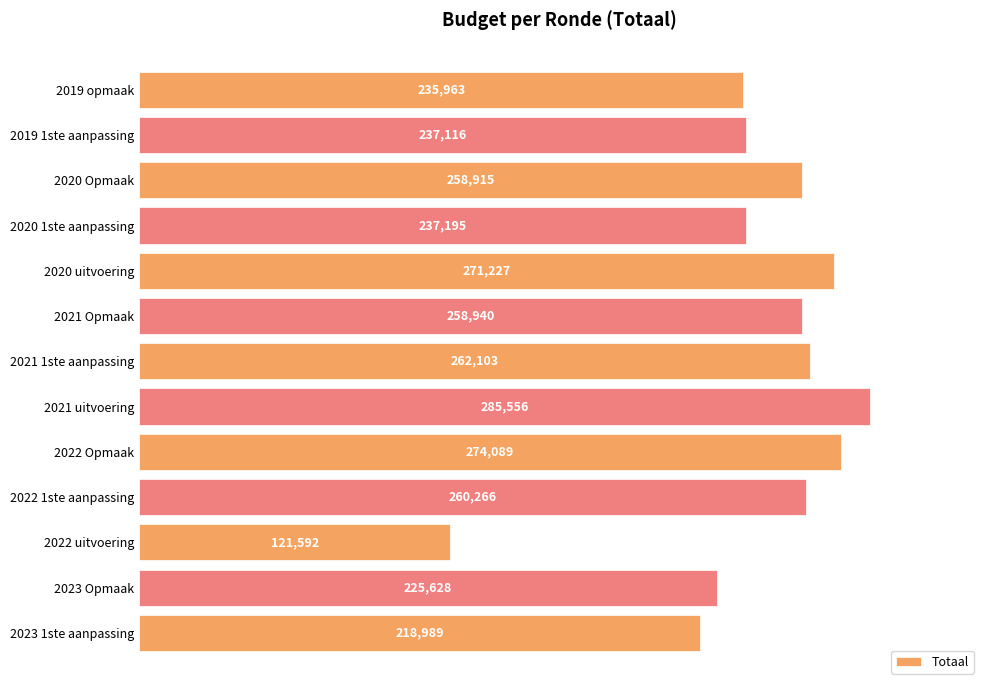

The chart shows a value of 237195 at 2020 1ste aanpassing. True or false?

True